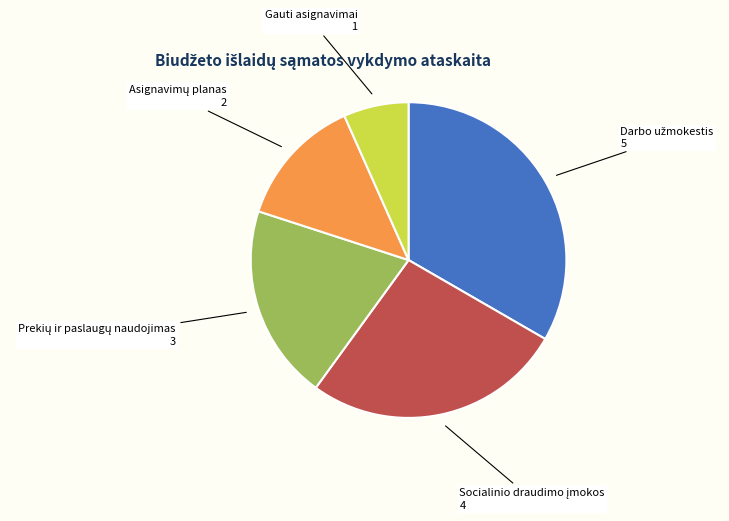

What is the smallest slice in the pie chart?

Gauti asignavimai